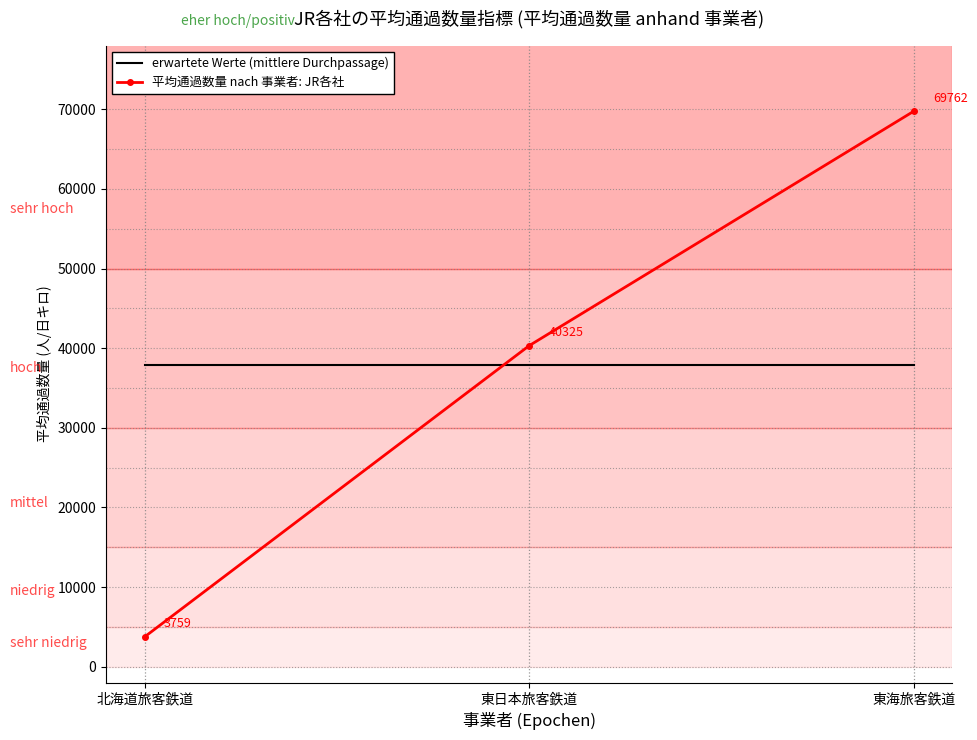

What position from the right is 東日本旅客鉄道?

2